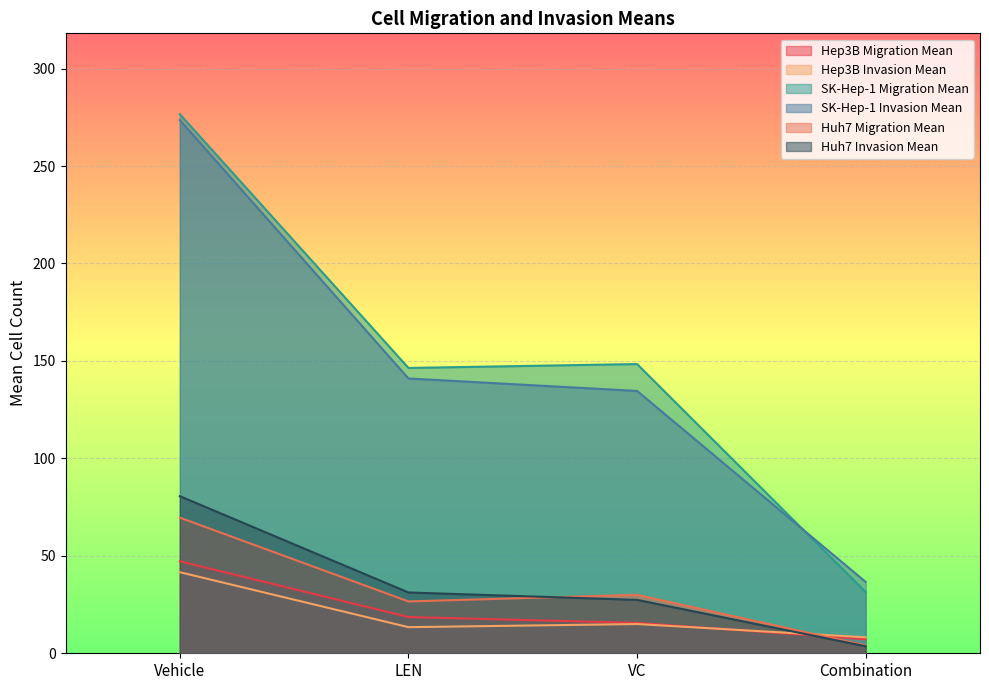

How many lines are shown in the chart?

6